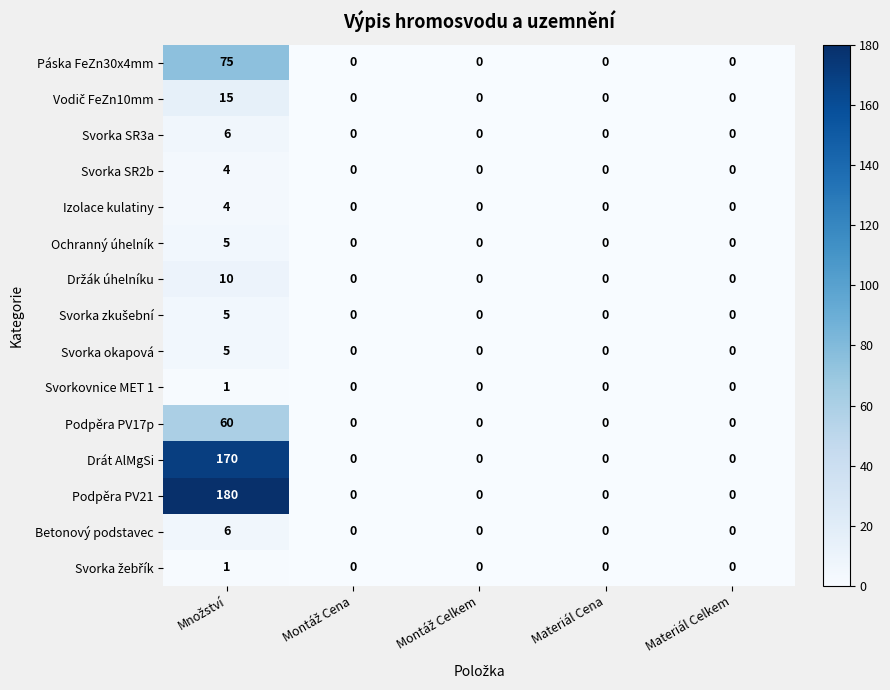

The Podpěra PV21 series shows 0 at Materiál Cena. True or false?

True